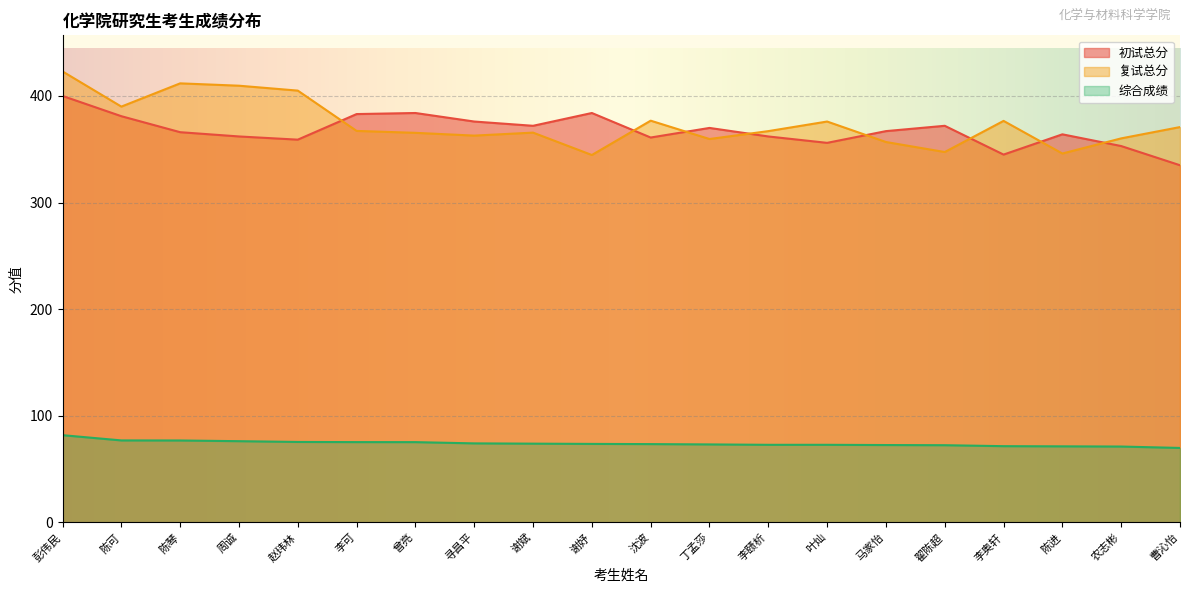

List the series in order of their peak value, lowest first.

综合成绩, 初试总分, 复试总分